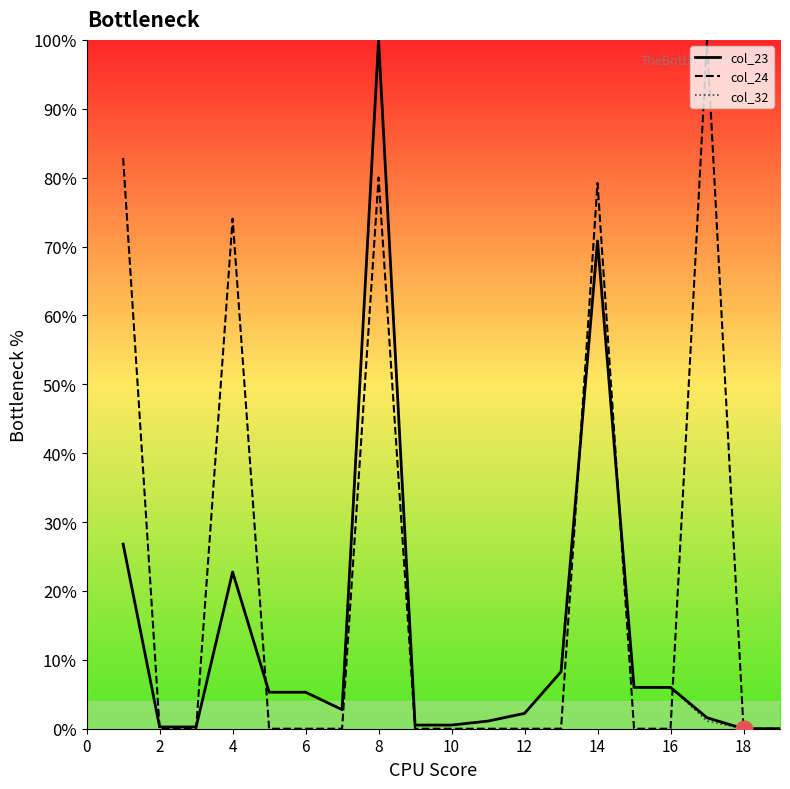

What is the highest value of the col_24 series?

100.0